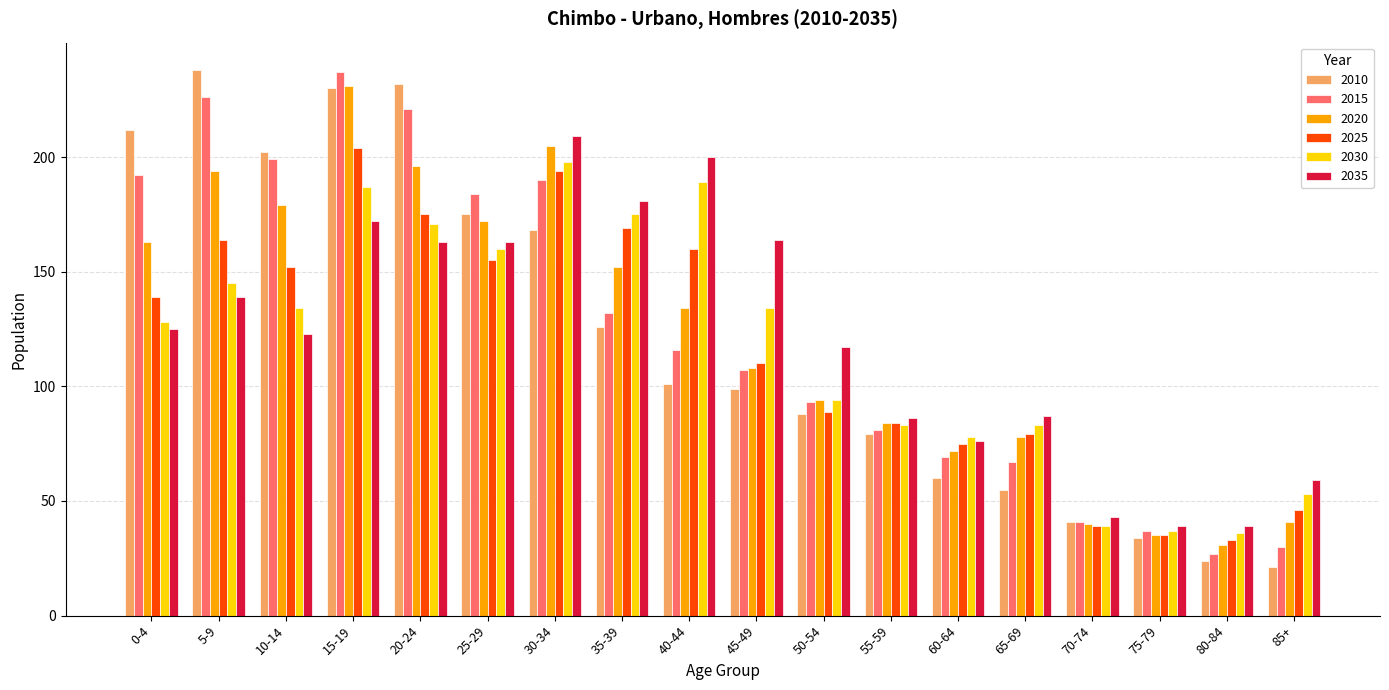

True or false: 2030 has a value of 324 at 40-44.

False